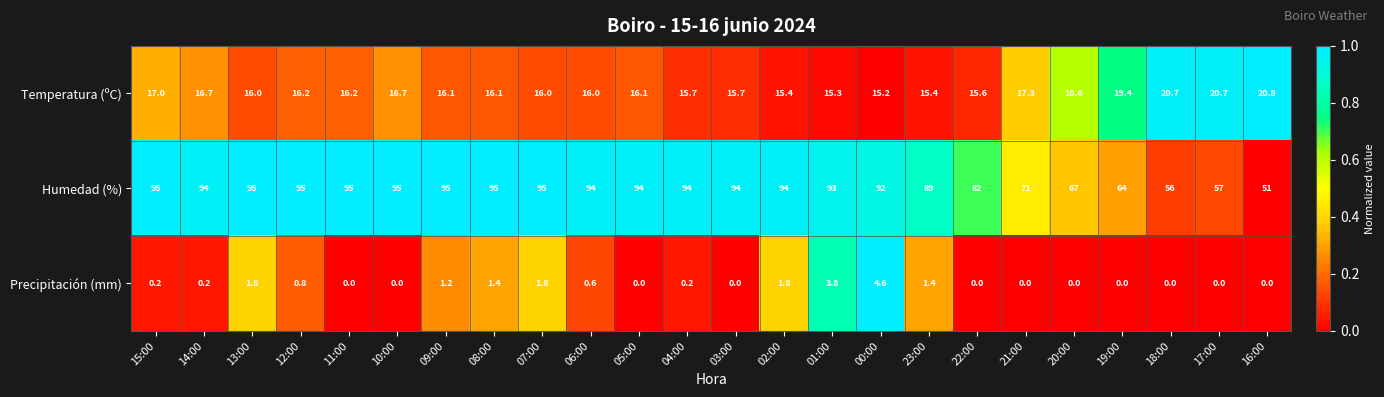

Count the number of categories in the chart.

24